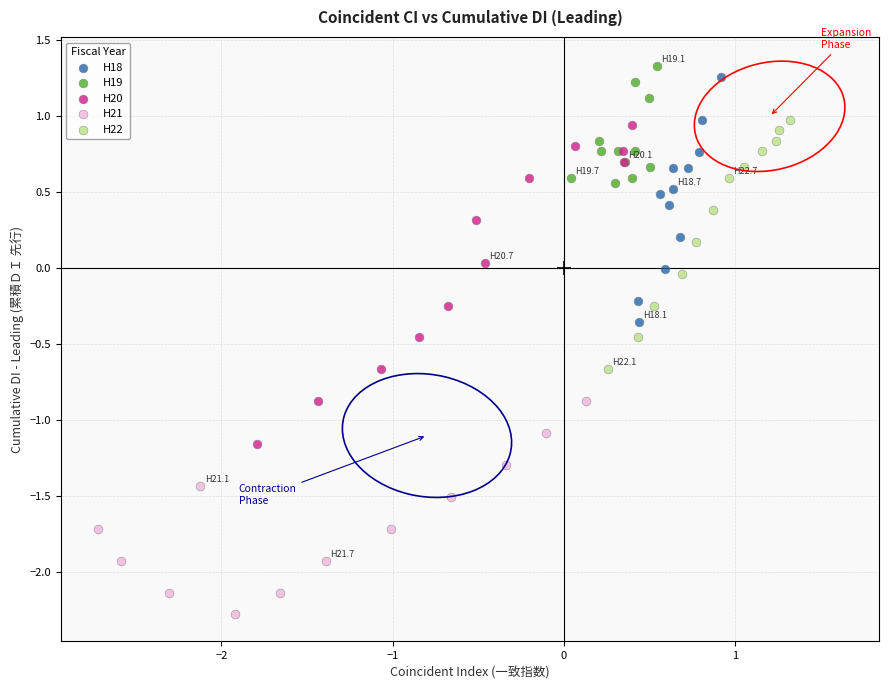

Which series has the largest Y range (max minus min)?

H20